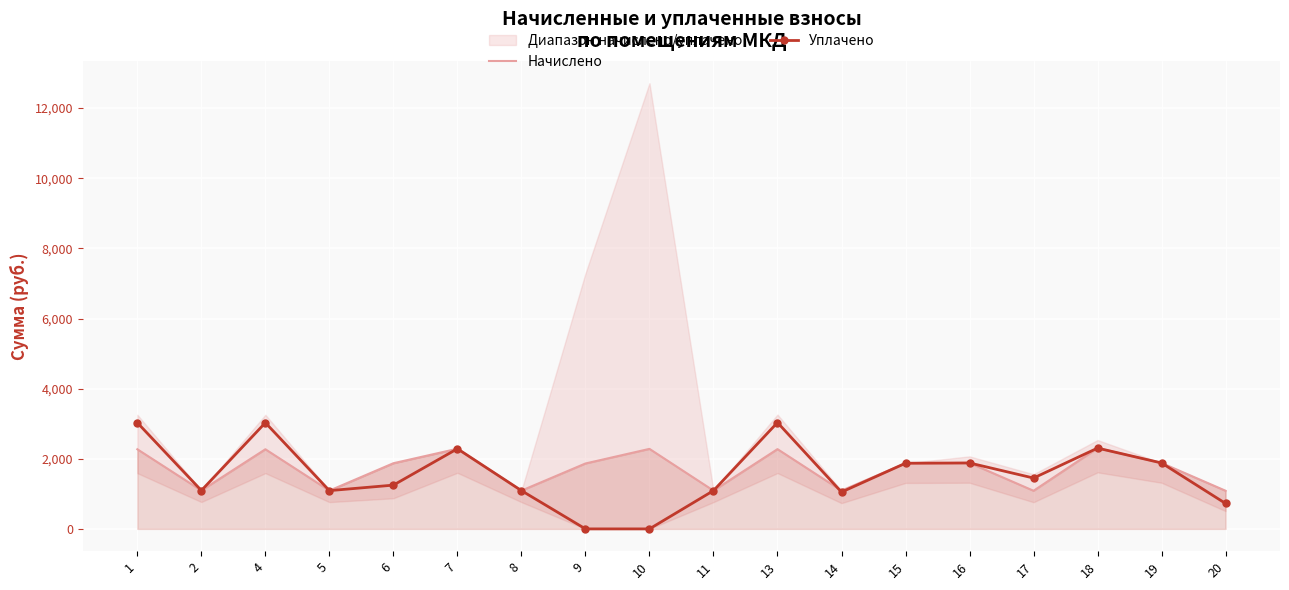

What is the highest value of the Начислено series?

2304.4